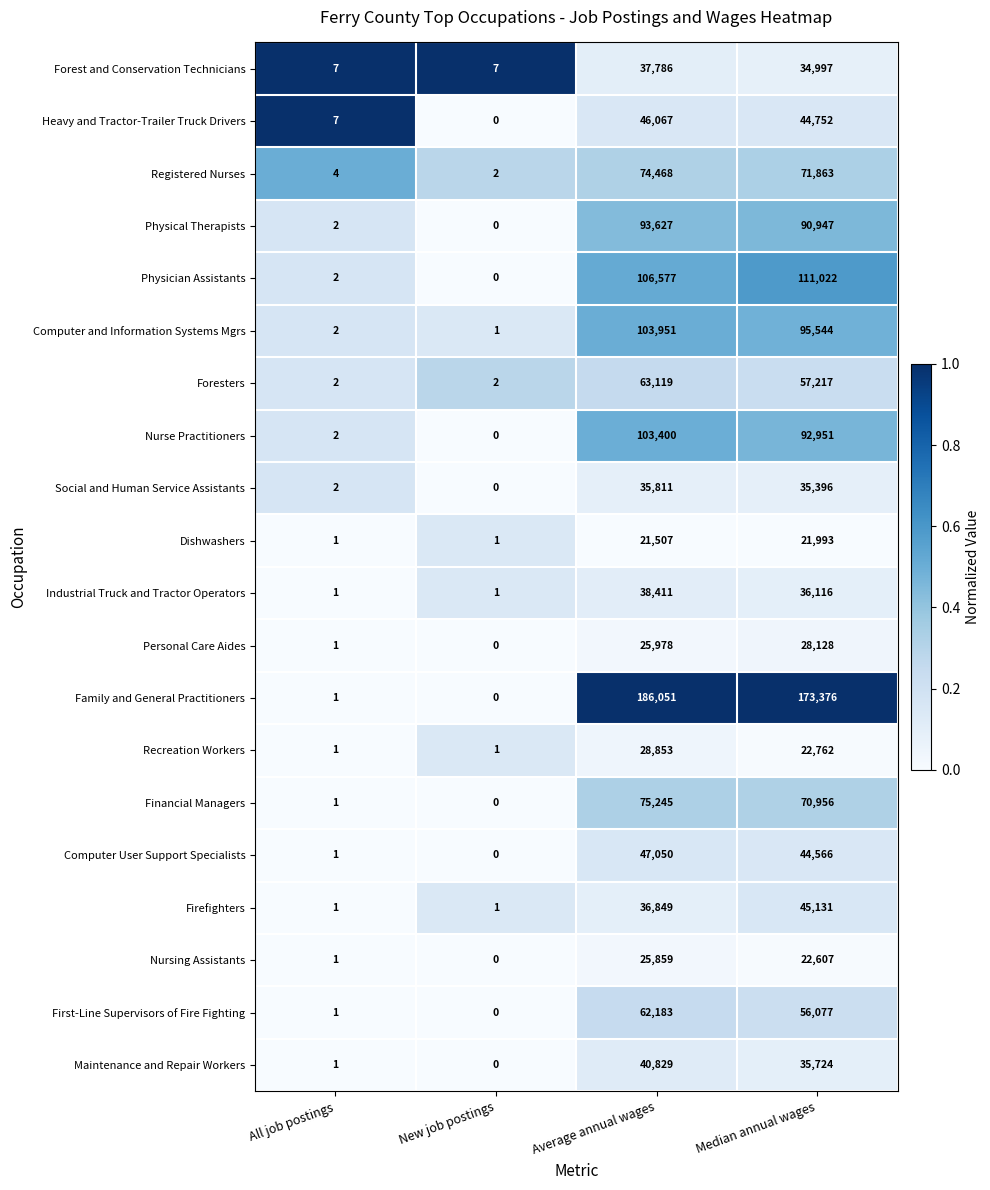

At which category is the sum across all series the highest?

Average annual wages